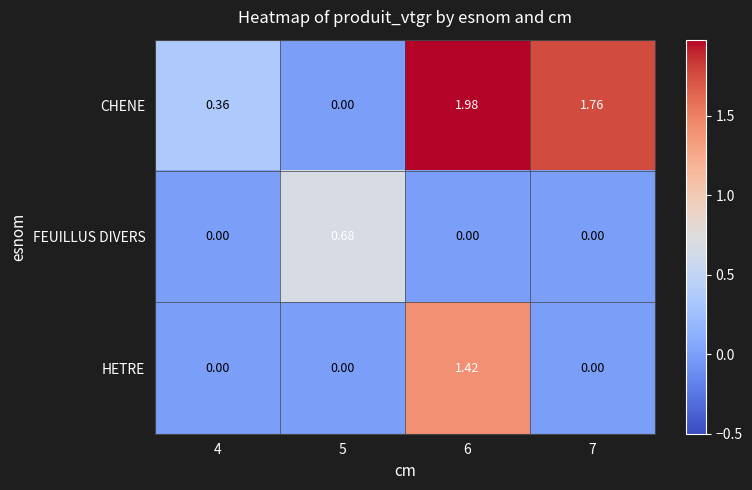

Is the value of HETRE at 6 greater than the value of CHENE at 4?

Yes